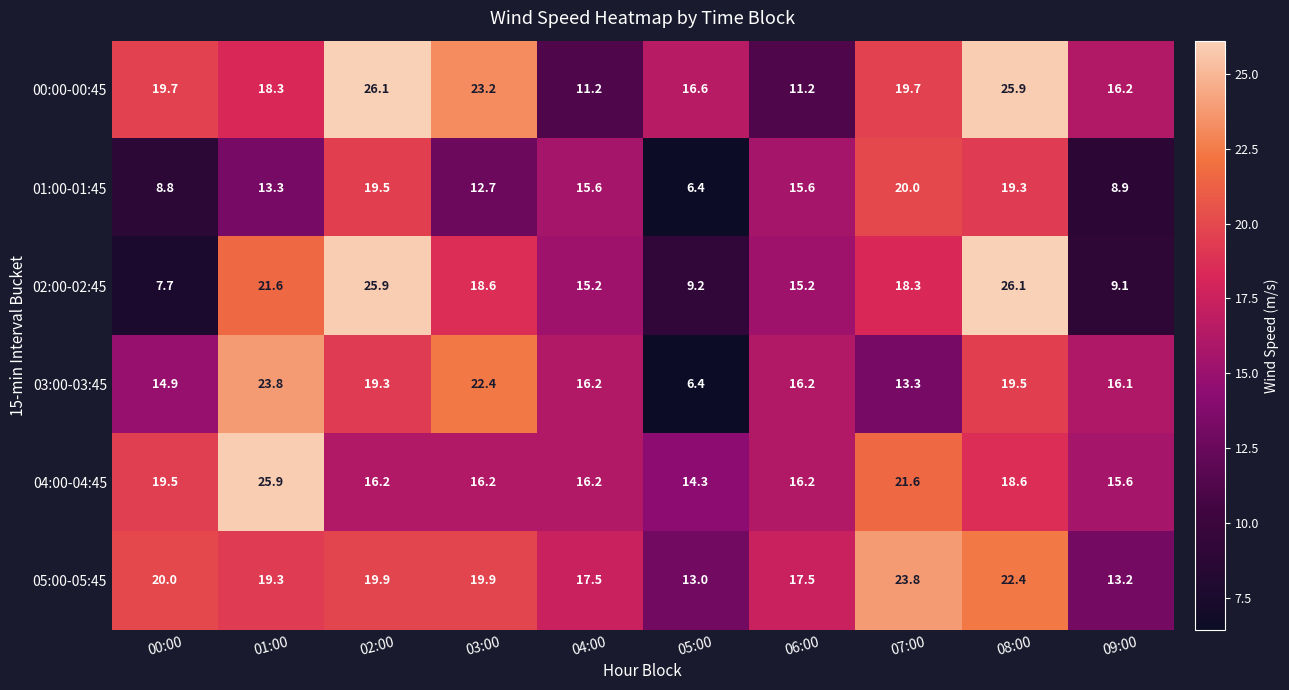

Which series has the widest spread of values?

02:00-02:45